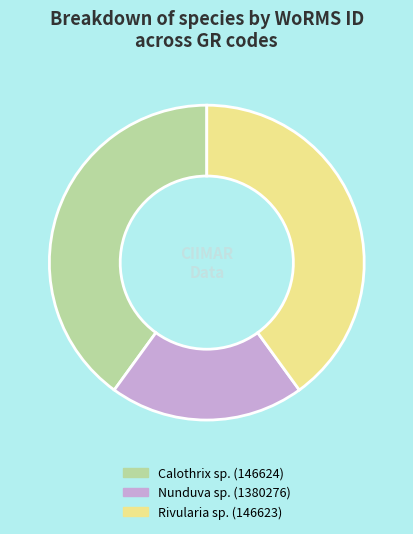

Do Calothrix sp. (146624) and Nunduva sp. (1380276) together represent more than half of the pie?

Yes